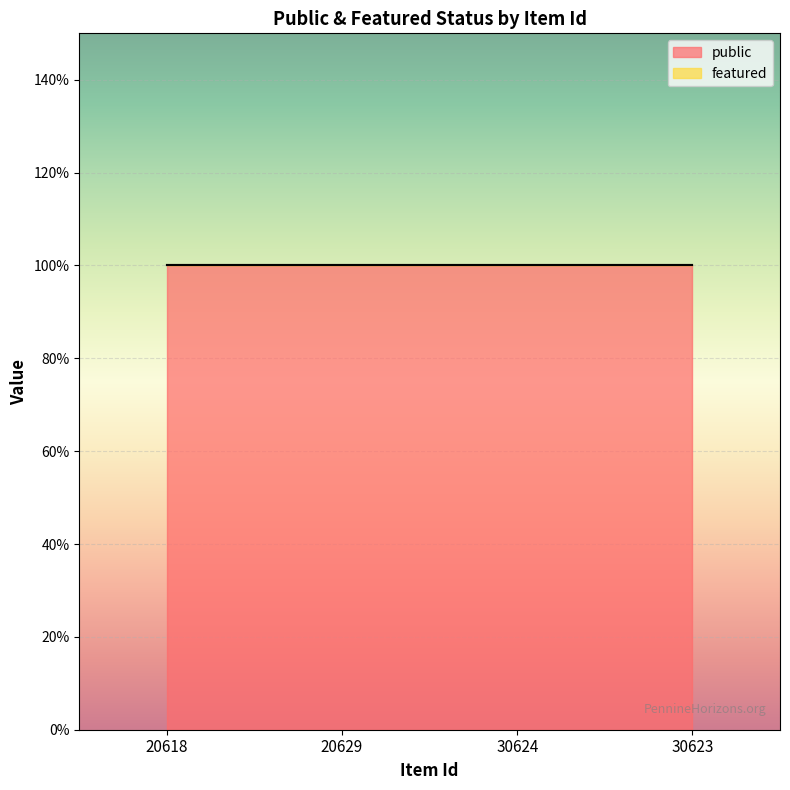

Which series changed the most between 20629 and 30624?

public